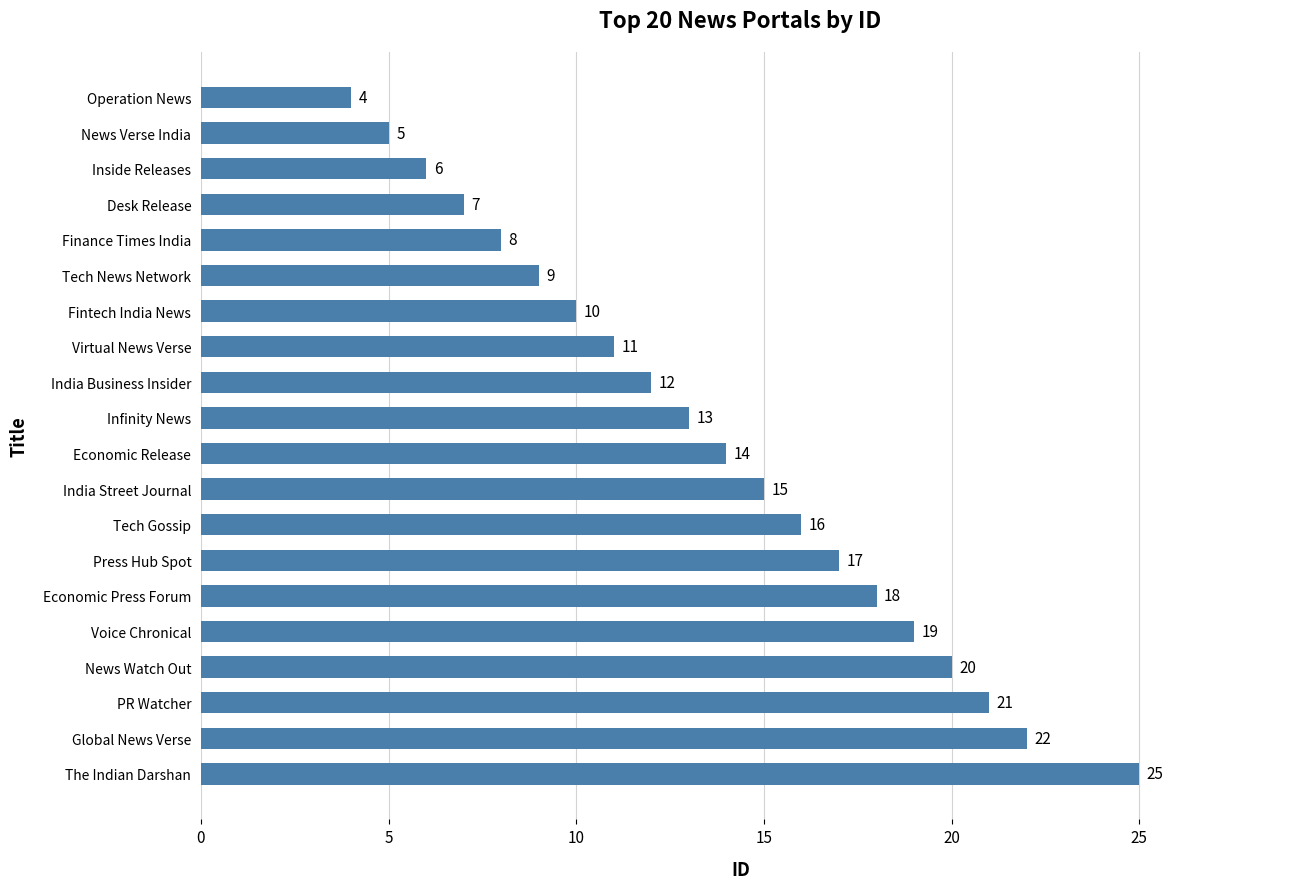

True or false: the data shows 21 at Infinity News.

False